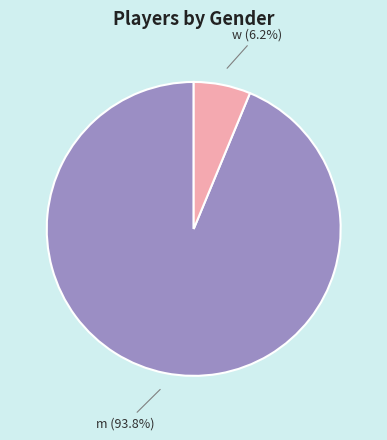

To the nearest percent, what is the average slice percentage?

50%